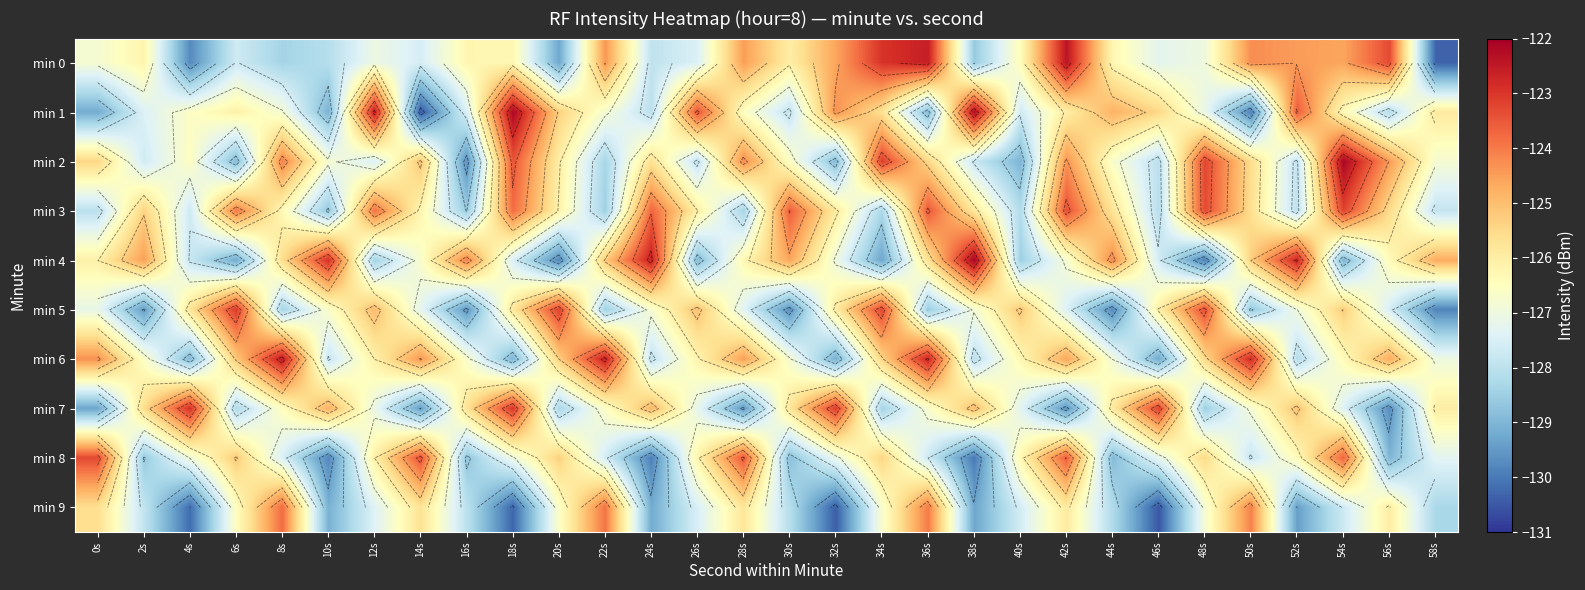

What is the difference between the min 9 values at 6s and 50s?

2.4